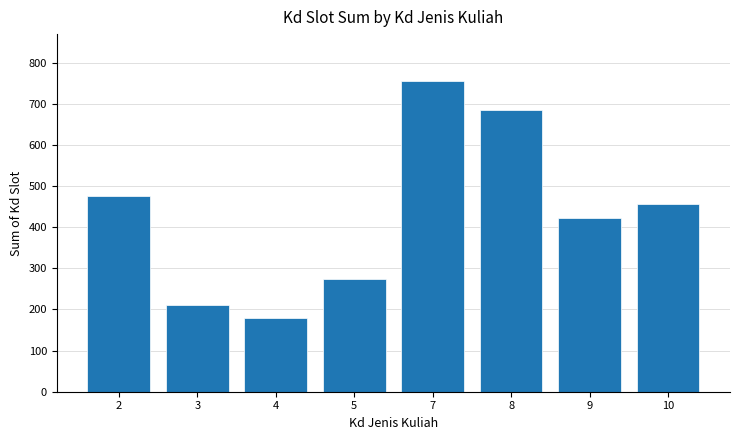

What is the difference between the values at 9 and 7?

333